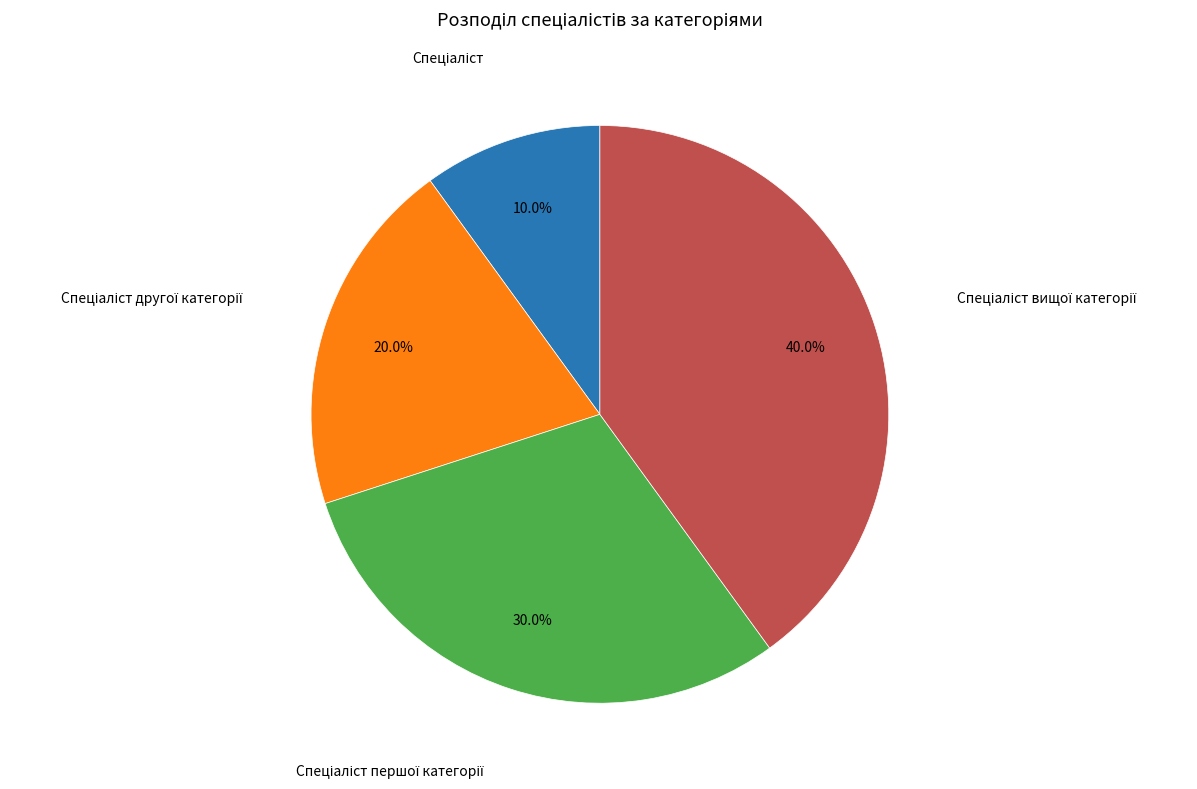

Does any single category account for the majority?

No